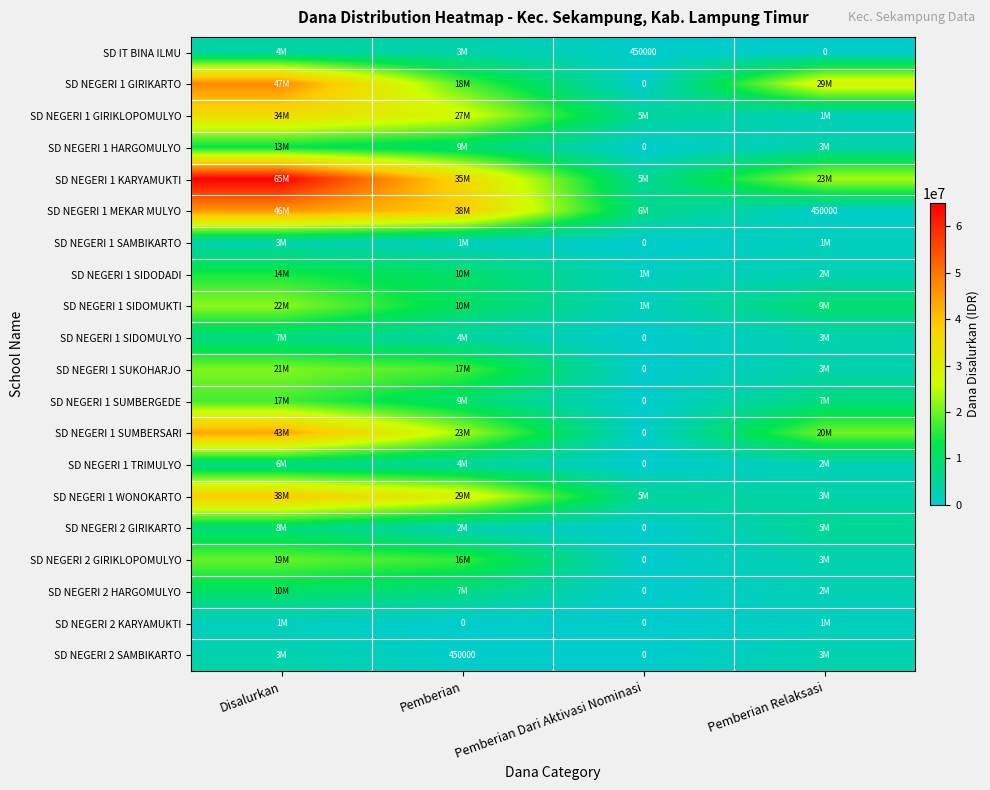

At which label does SD NEGERI 2 HARGOMULYO first exceed 7650000?

Disalurkan